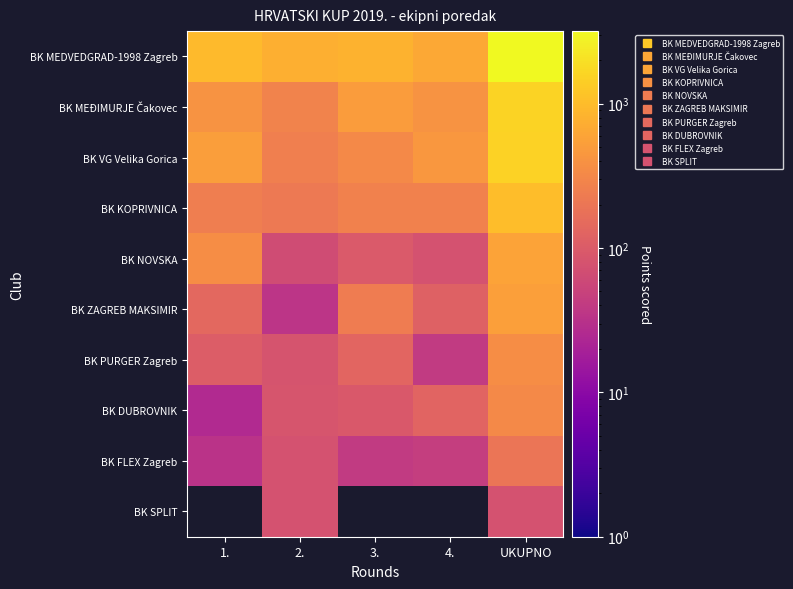

Is it true that BK VG Velika Gorica equals 103 at 2.?

False